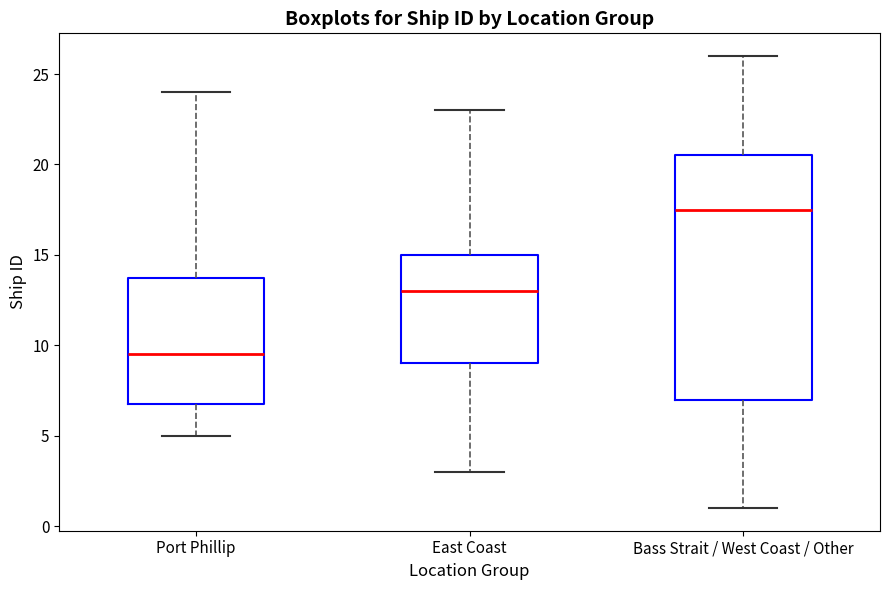

Where is the upper edge of the box for Port Phillip on the y-axis? The values are not printed on the chart, so give them approximately, as read against the axis.

14.0